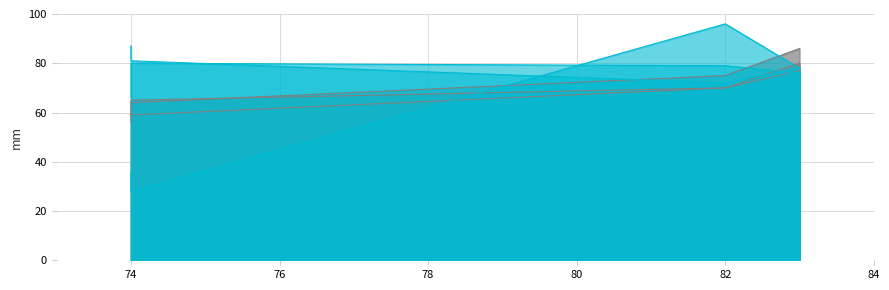

Reading left to right, transcribe all the data shown in this chart.

age: 83=78	82=72	74=81	74=87
salary: 83=78	82=96	74=28	74=36
agility: 83=86	82=75	74=64	74=63
jumping: 83=80	82=70	74=65	74=56
mental: 83=77	82=70	74=59	74=60
stamina: 83=76	82=79	74=80	74=66